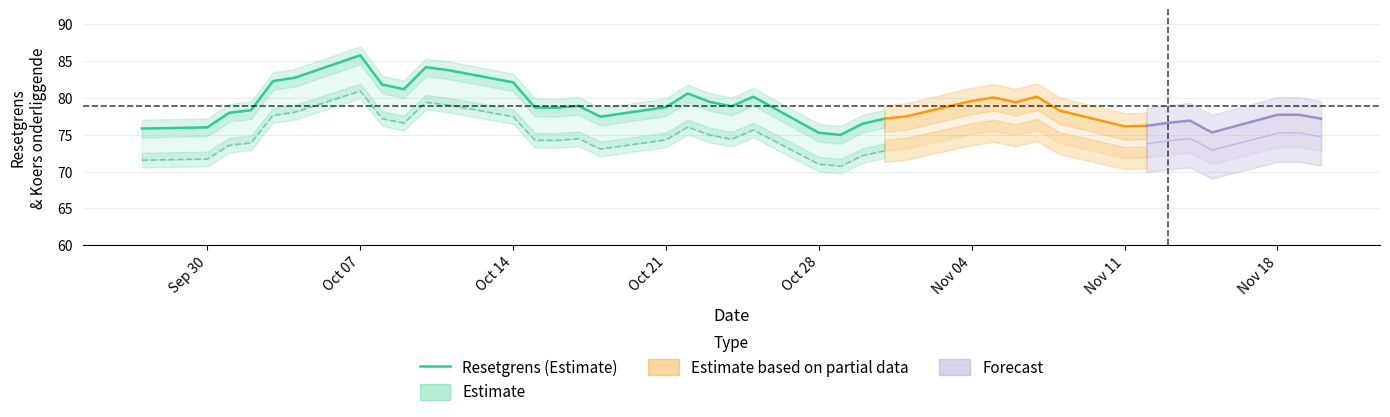

What is the average value?

79.5